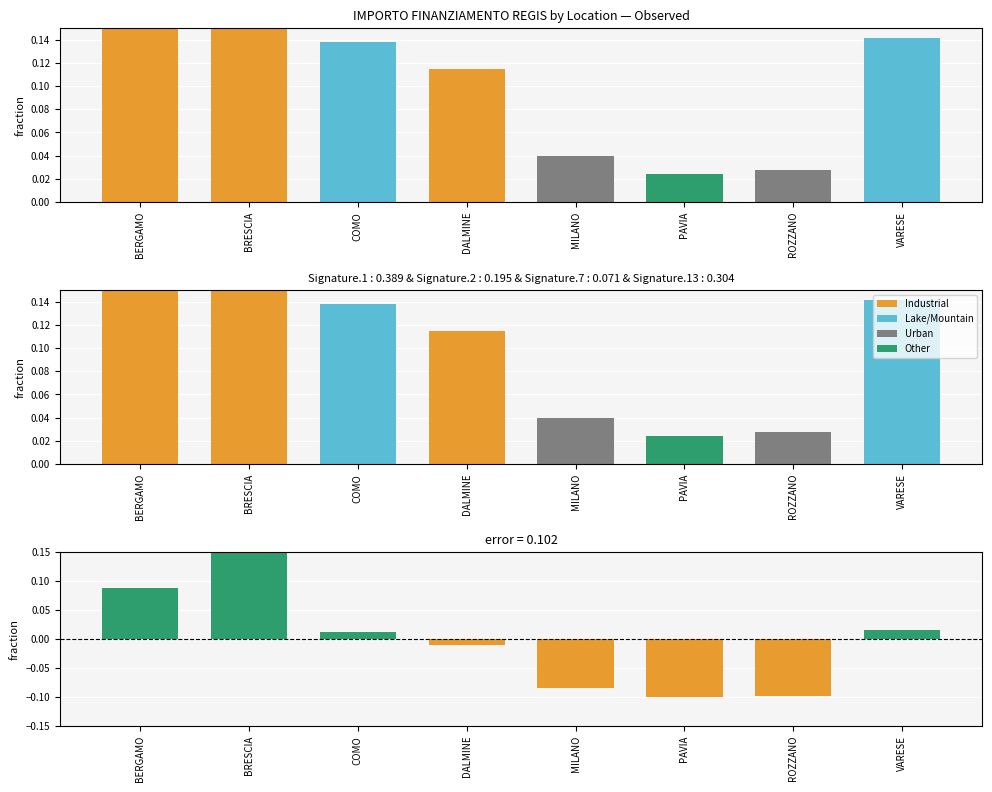

List the series in order of their overall mean, highest first.

Observed, error